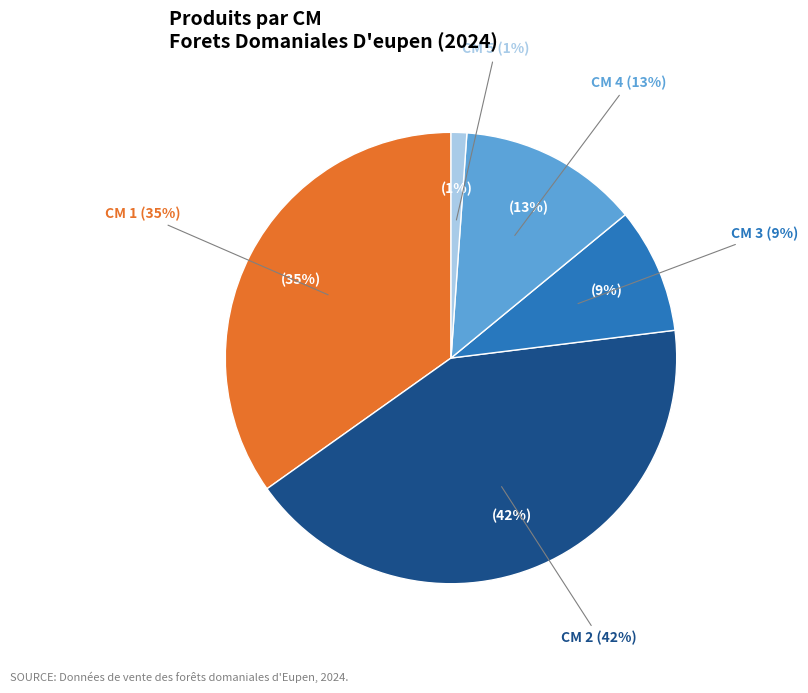

Which has a higher value, 3 or 2?

2